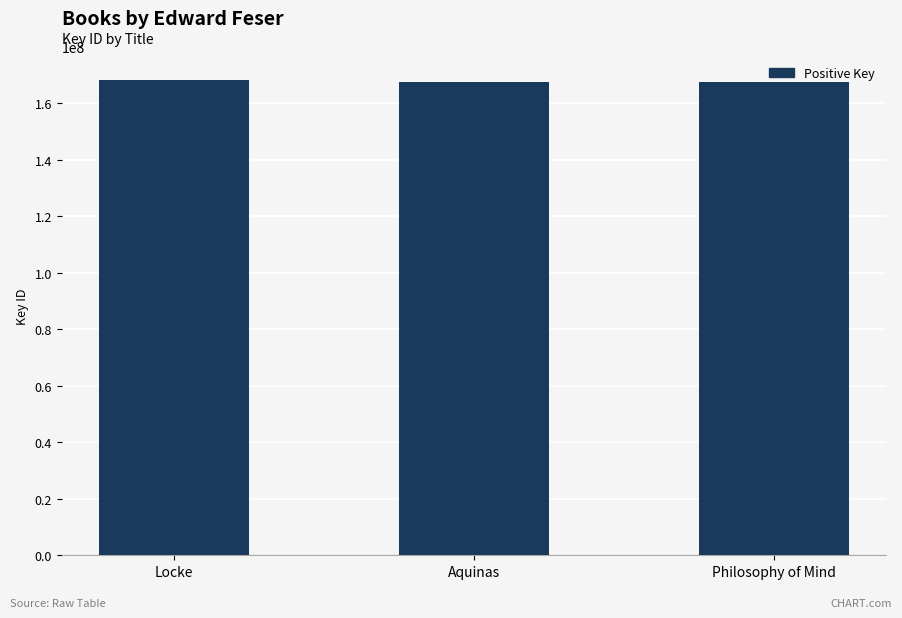

What is the greatest value displayed?

168418786